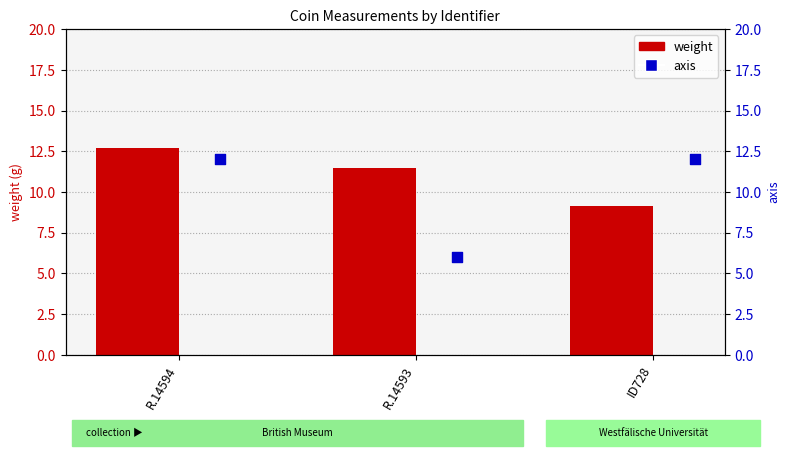

Which series contains the highest Y value?

weight